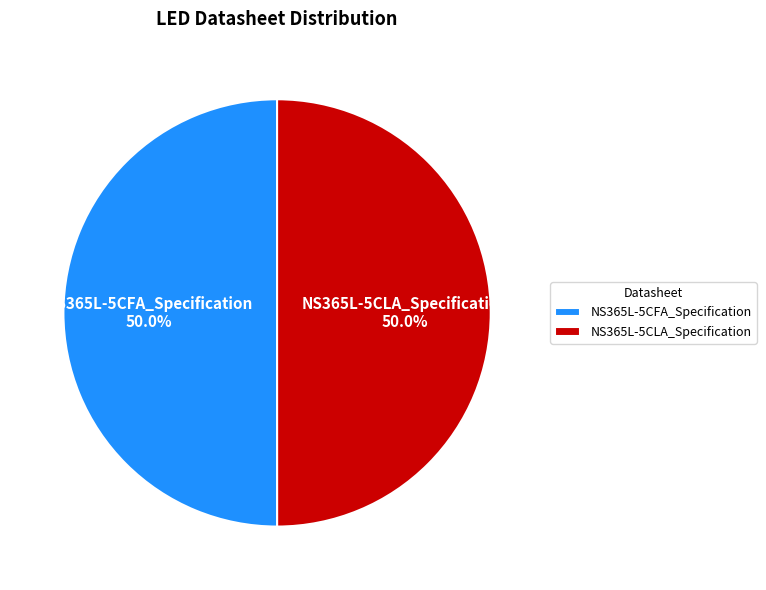

Is the sum of NS365L-5CFA_Specification and NS365L-5CLA_Specification greater than half?

Yes